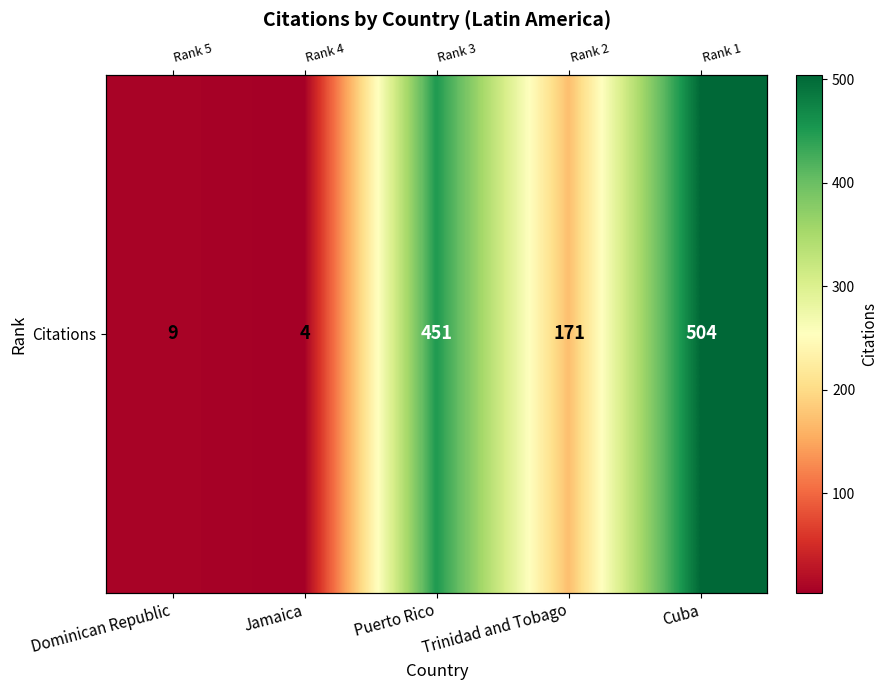

How many values are below 171?

2